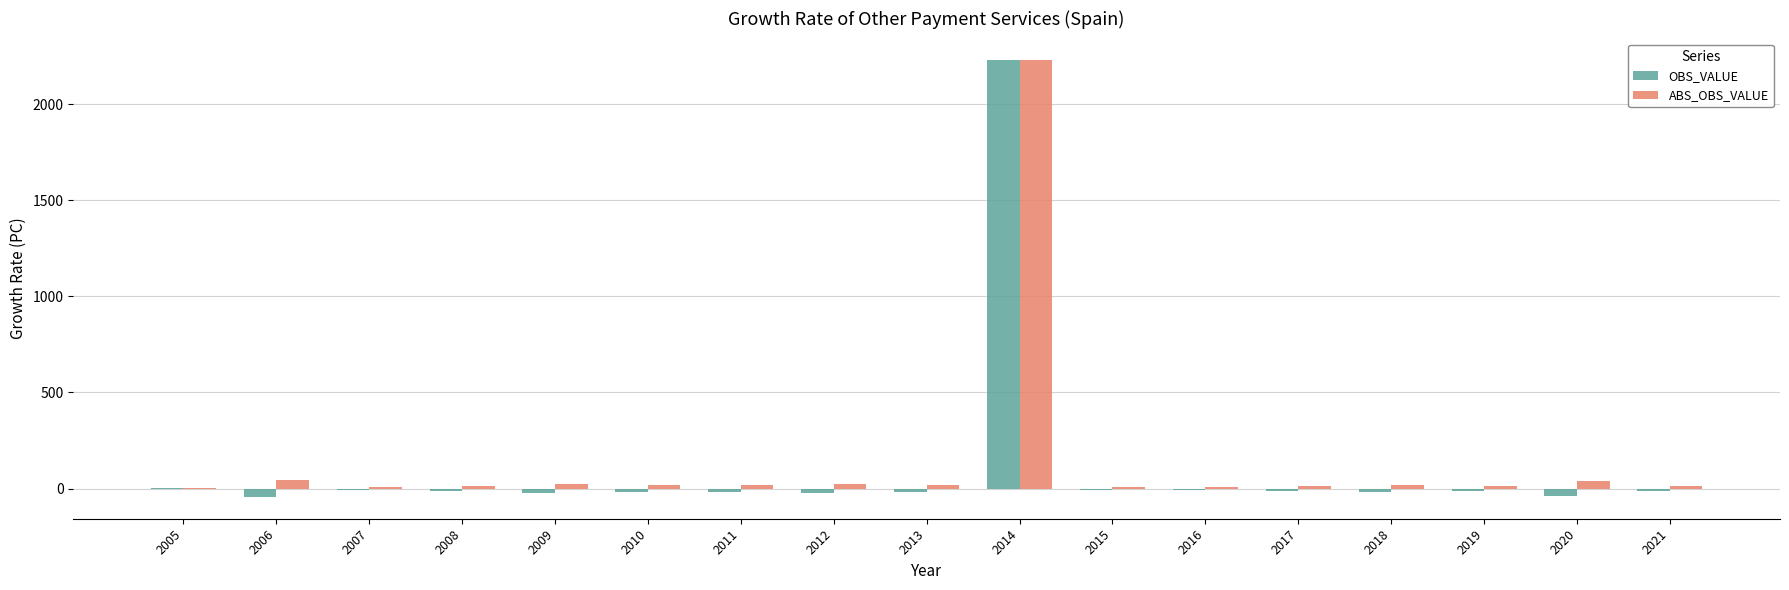

Is it true that ABS_OBS_VALUE equals 5.4 at 2015?

True